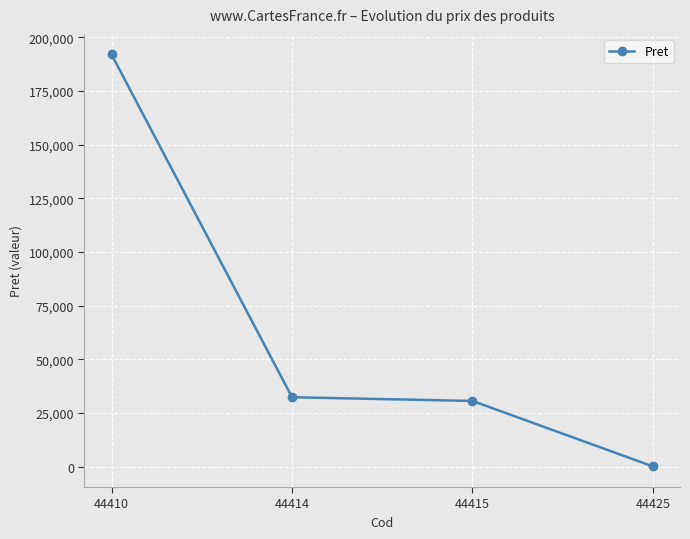

True or false: the data has more than 0 interior local peaks.

False